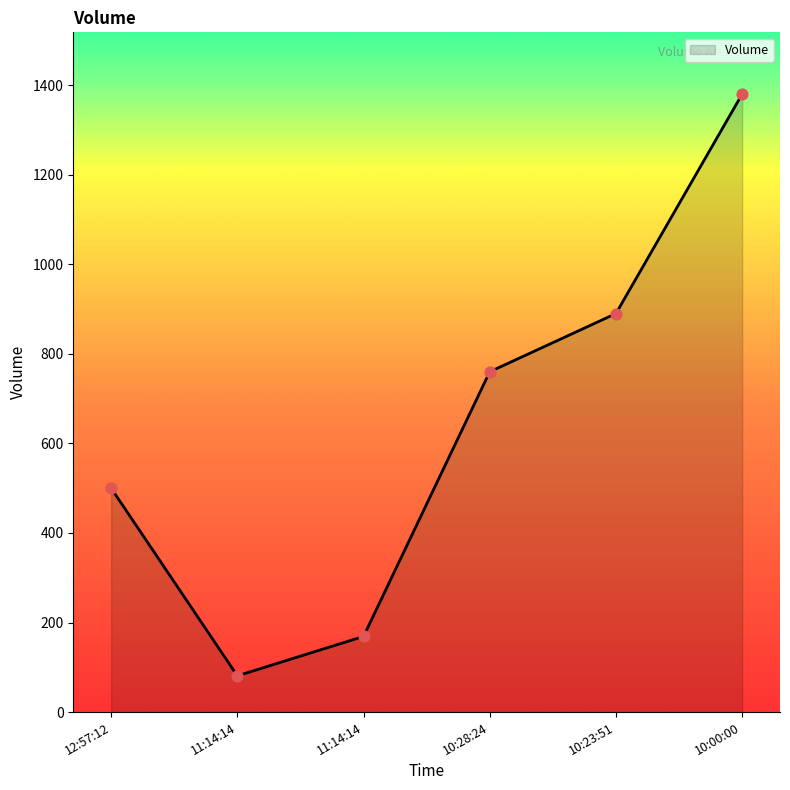

How many distinct data groups are displayed?

1